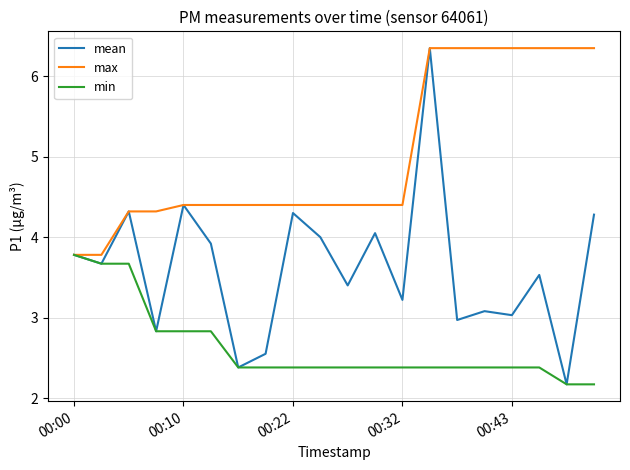

Rank the series by their average value, from highest to lowest.

max, mean, min